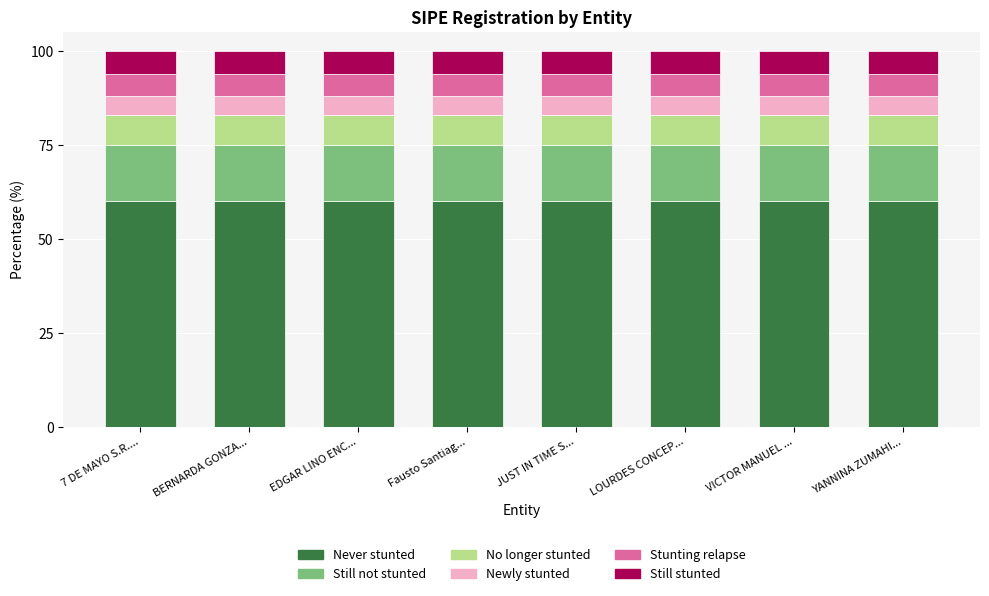

What is the minimum value for Never stunted?

60